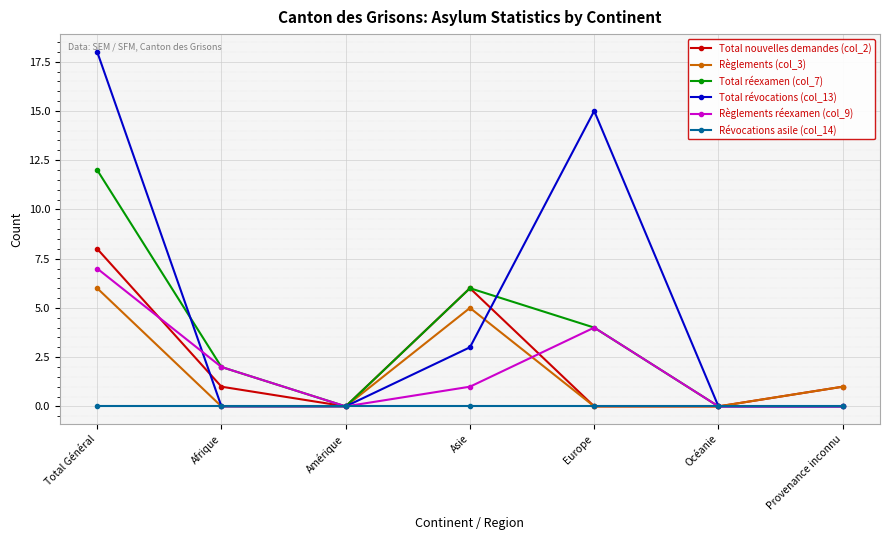

Read the Total réexamen (col_7) value at Total Général, to the nearest 5.

10